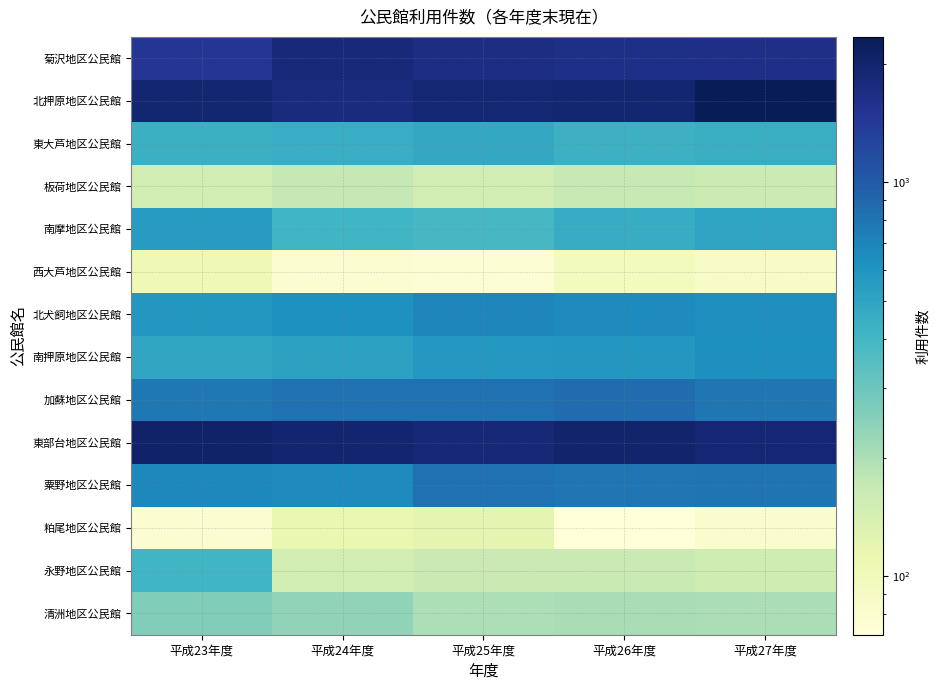

How many distinct data groups are displayed?

14